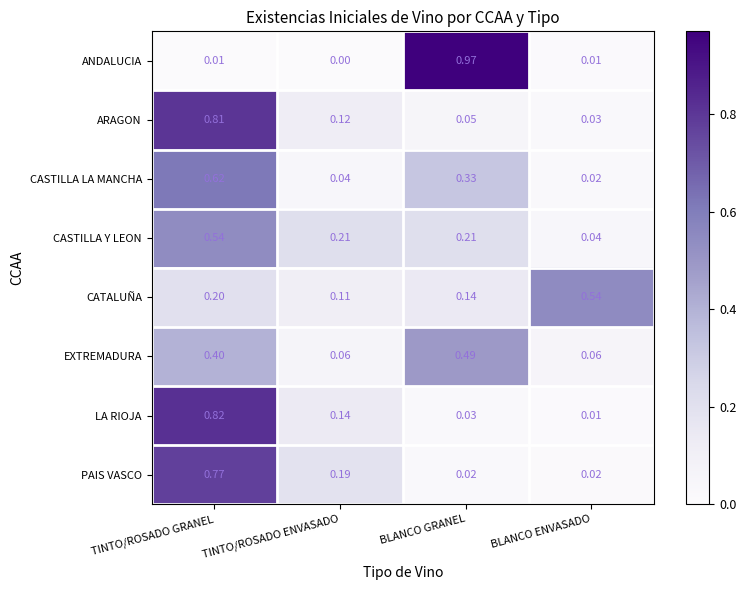

Which series changed the most between TINTO/ROSADO ENVASADO and BLANCO GRANEL?

ANDALUCIA